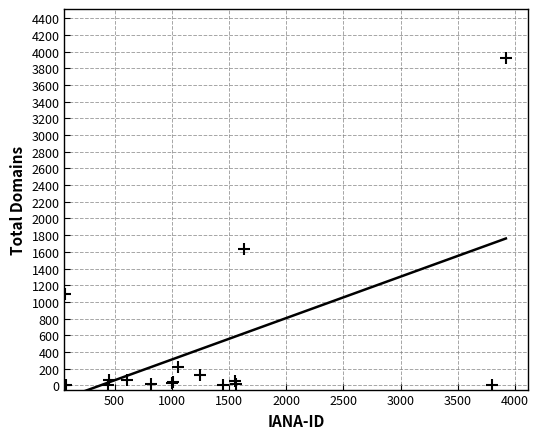

What Y value in the scatter plot is closest to 1961?

1636